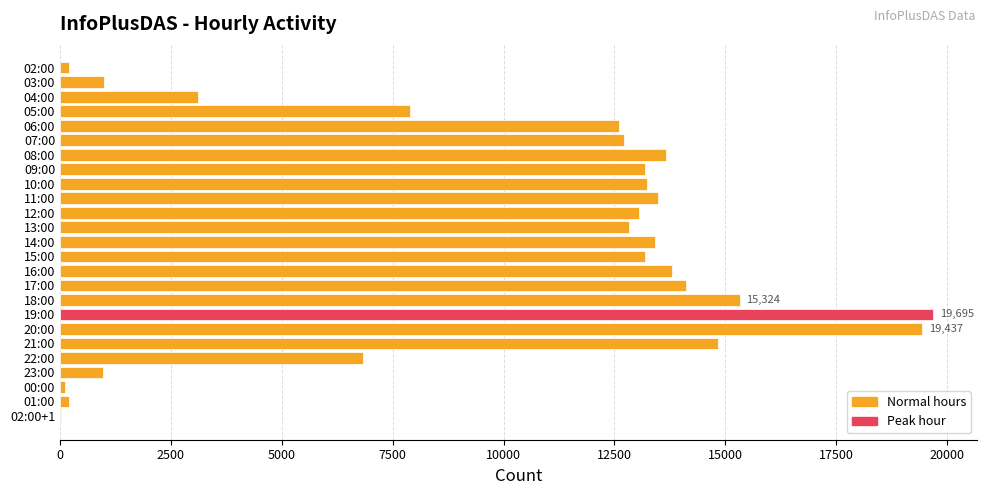

What is the maximum value shown in the chart?

19695